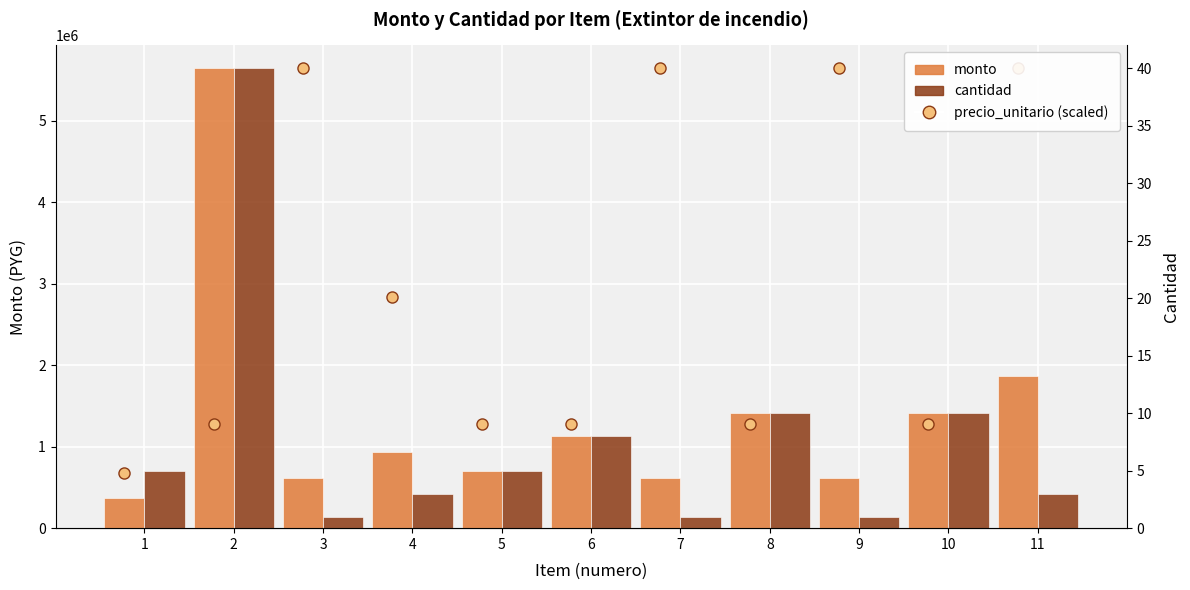

How many groups of bars are there?

11